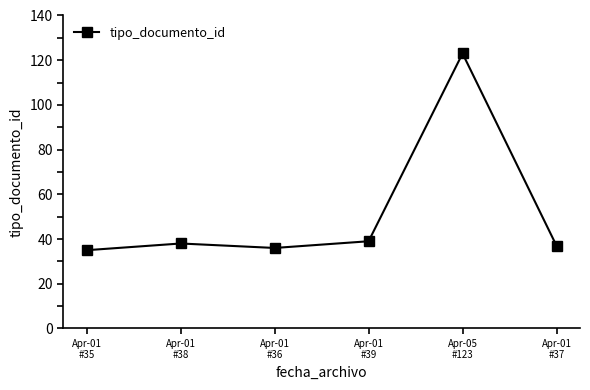

Is it true that the value at Apr-01
#38 is 38?

True